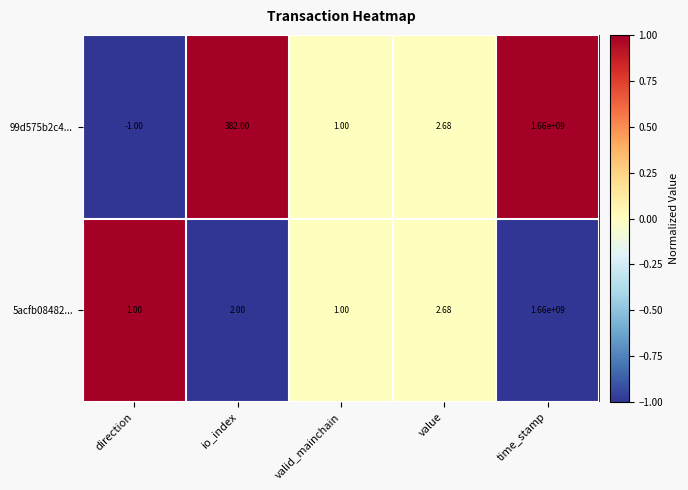

At which label does 99d575b2c4... first exceed 2?

io_index